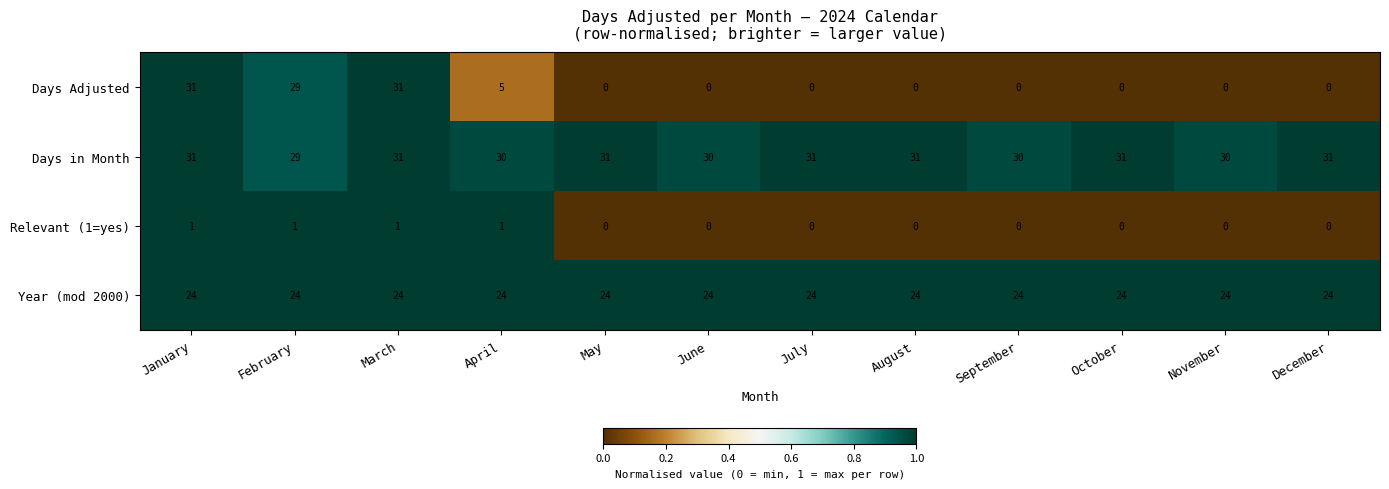

Which series has the widest spread of values?

Days Adjusted